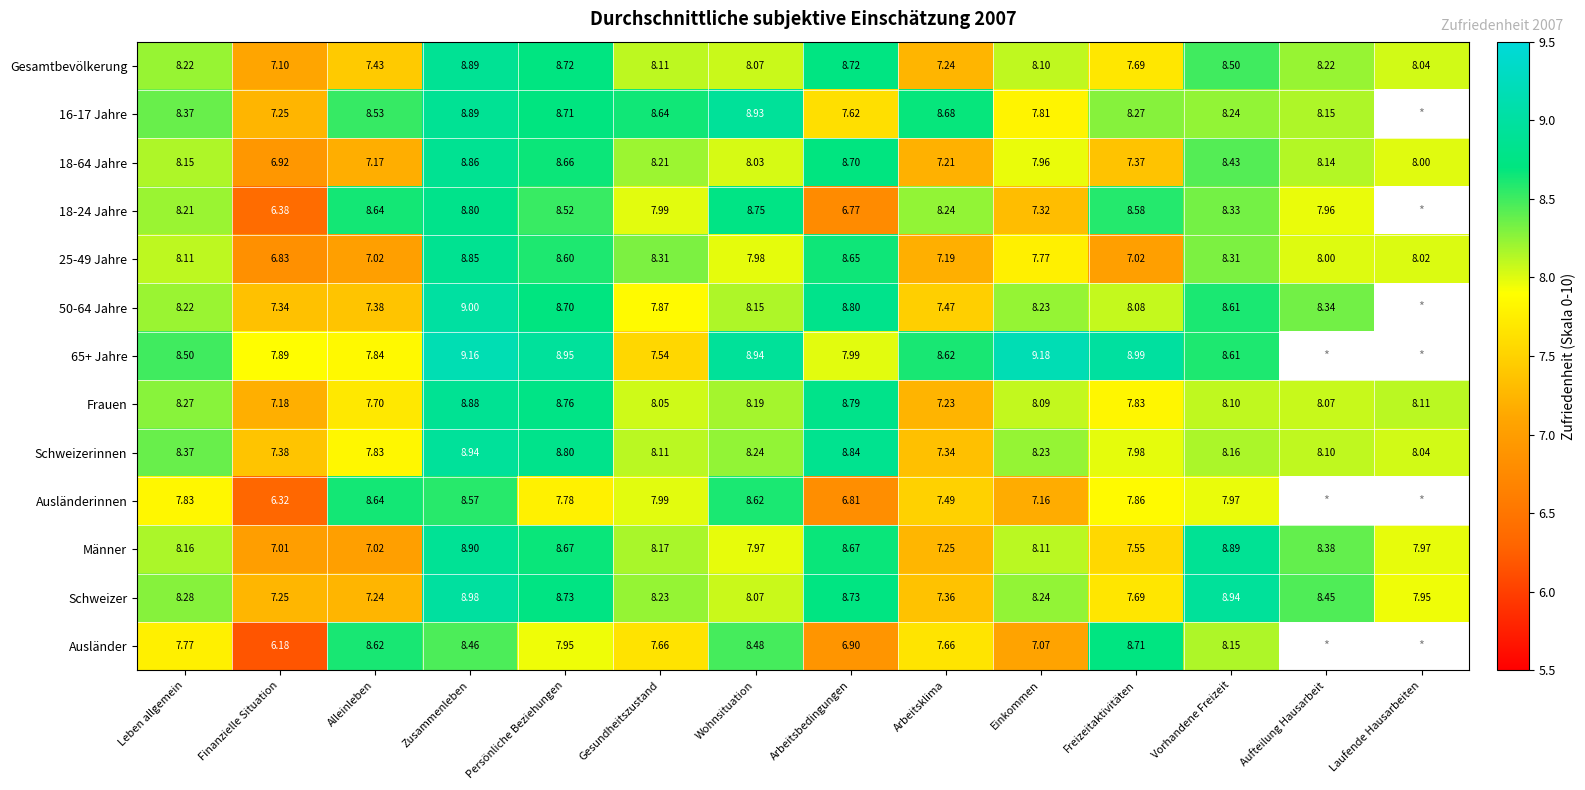

The value of Gesamtbevölkerung at Finanzielle Situation is 11.5. True or false?

False